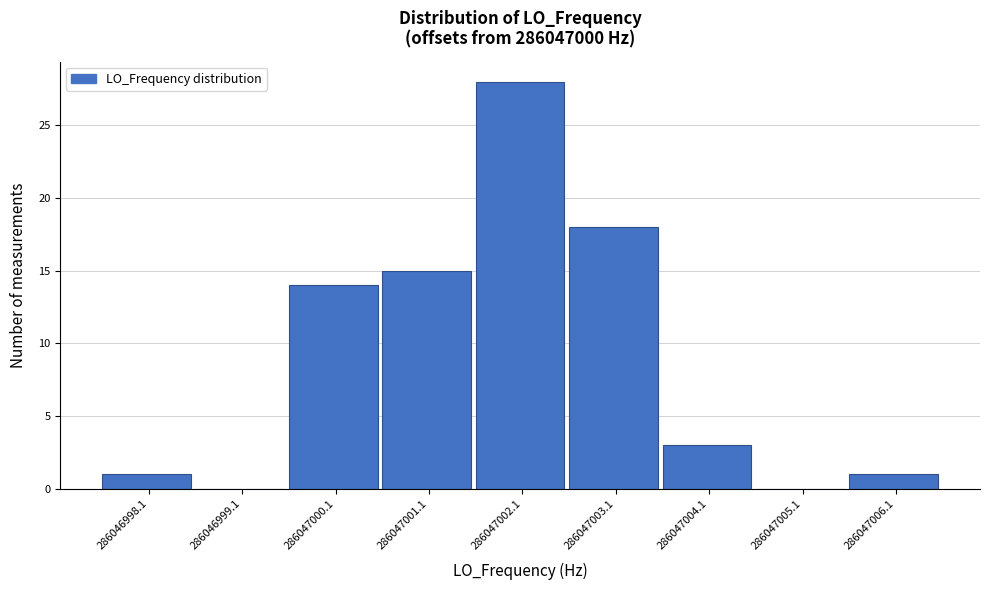

Reading left to right, list all the values displayed in this chart.

286046998.1=1	286046999.1=0	286047000.1=14	286047001.1=15	286047002.1=28	286047003.1=18	286047004.1=3	286047005.1=0	286047006.1=1